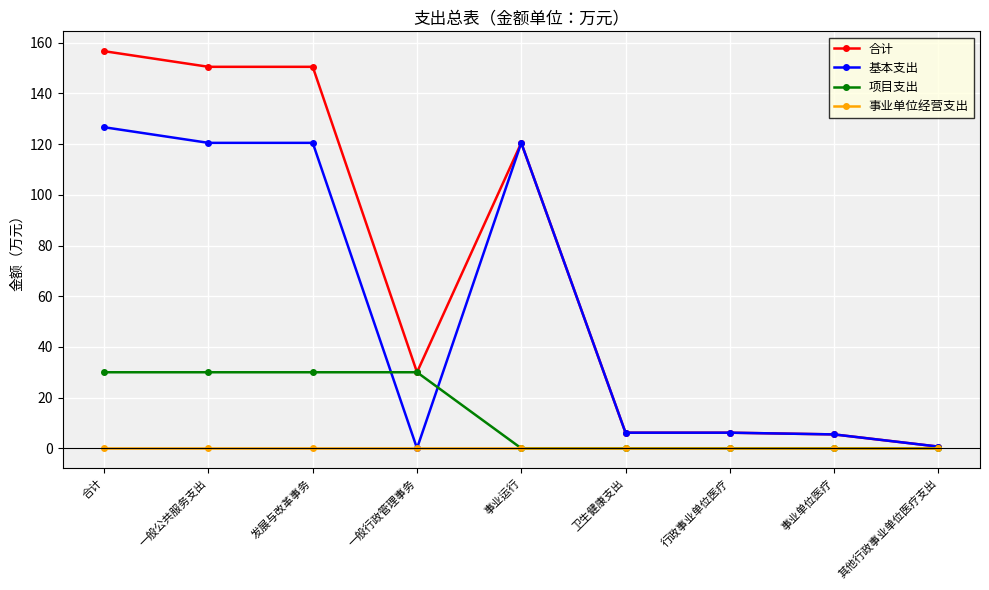

What is the label of the 2nd point from the left?

一般公共服务支出